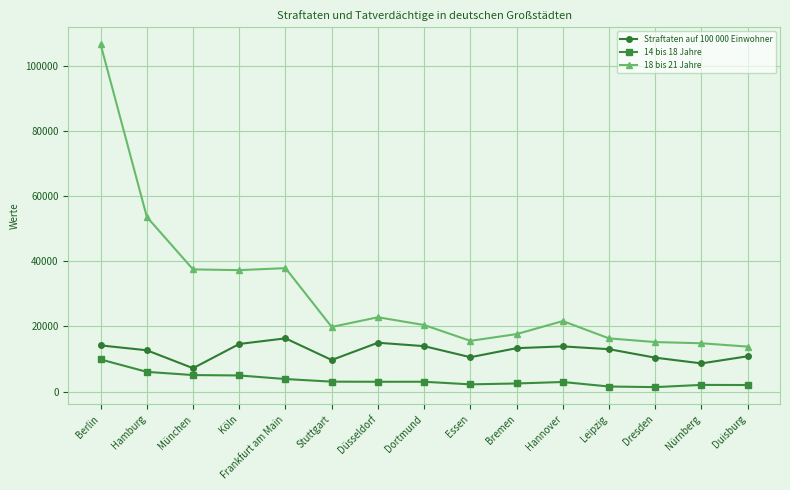

What position from the left is Köln?

4